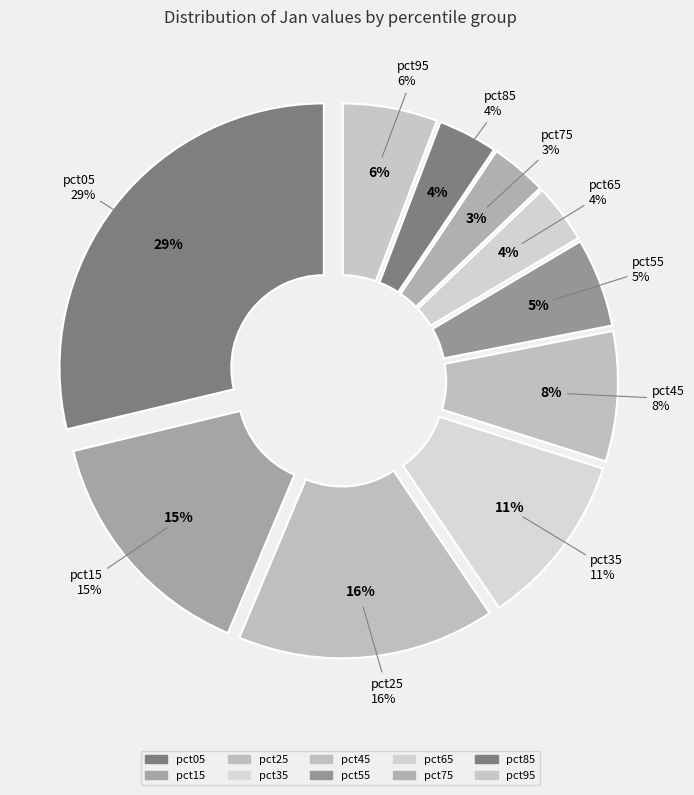

The pct85 slice represents 1% of the pie. True or false?

False